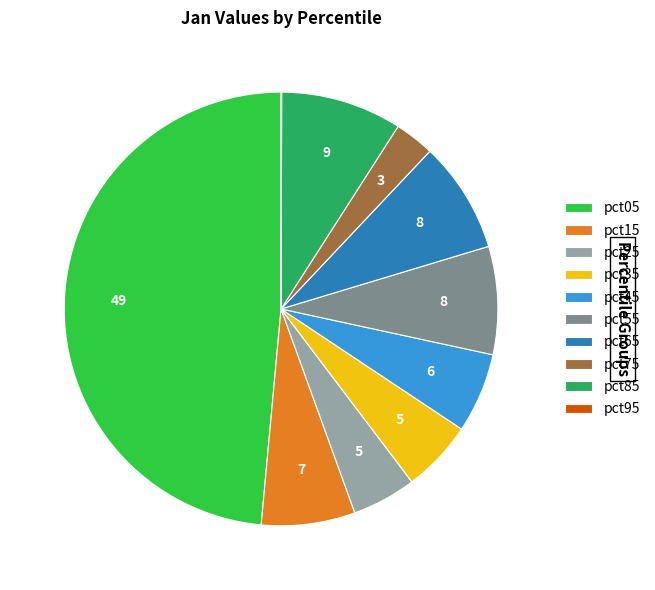

Does pct35 account for over 50% of the chart?

No